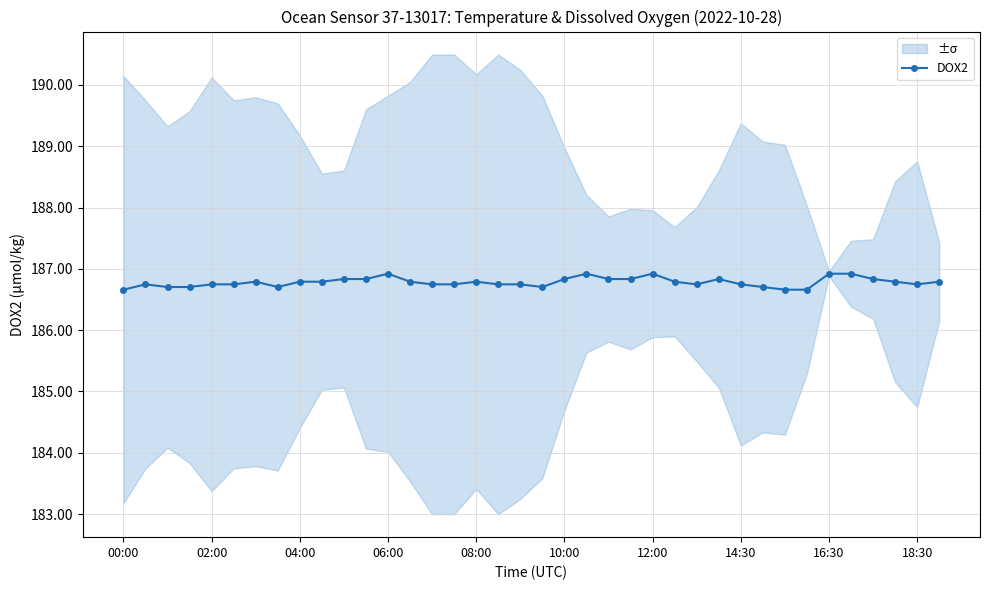

Is it true that the value at 11 is 77.9?

False